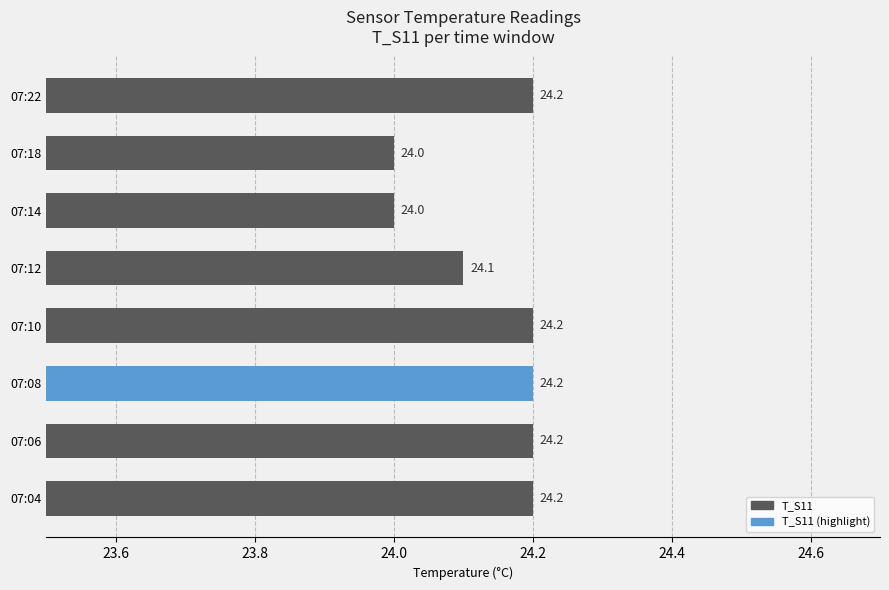

How many bars are there in total?

8